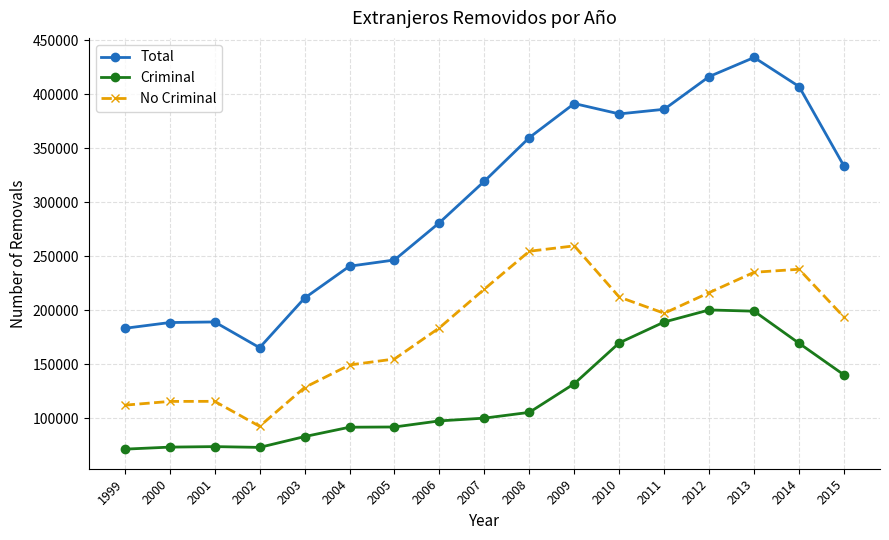

What is the value of the No Criminal point at the 12th from the left?

212082